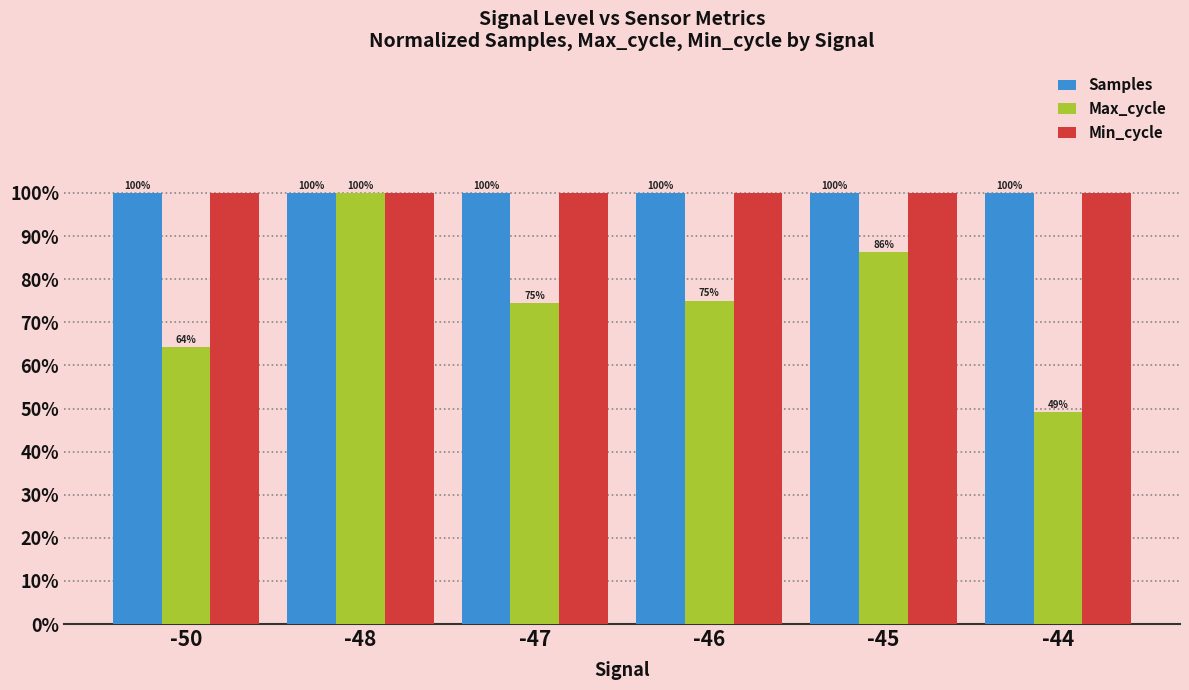

Which series changed the most between -48 and -45?

Max_cycle